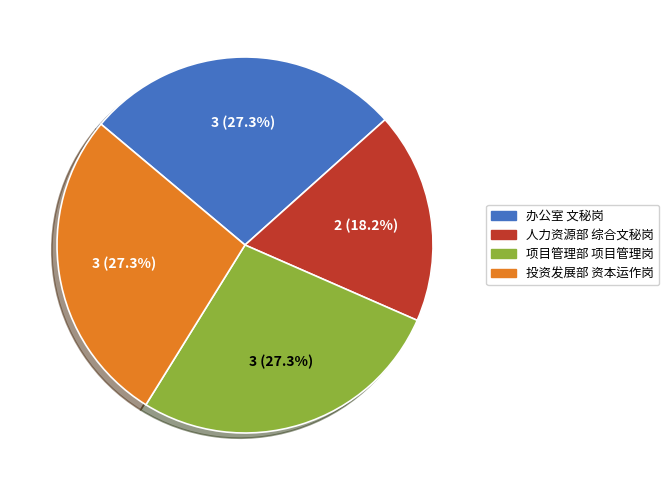

Combined, what portion of the pie is 项目管理部 项目管理岗 and 人力资源部 综合文秘岗?

45.5%